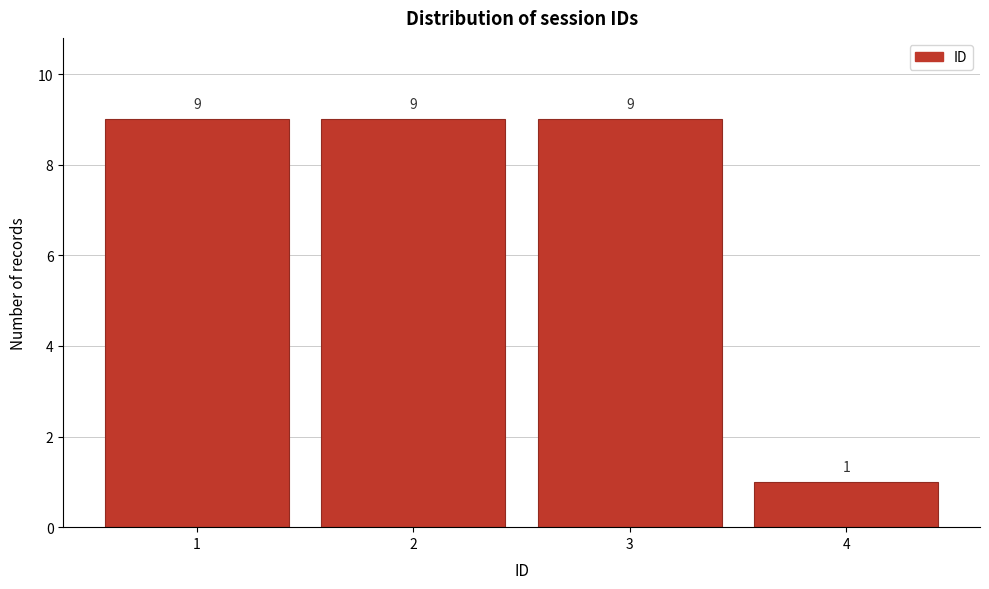

Reading left to right, transcribe this chart: for each bar, give the range it covers on the x-axis and its height.

0.5 to 1.5: 9
1.5 to 2.5: 9
2.5 to 3.5: 9
3.5 to 4.5: 1